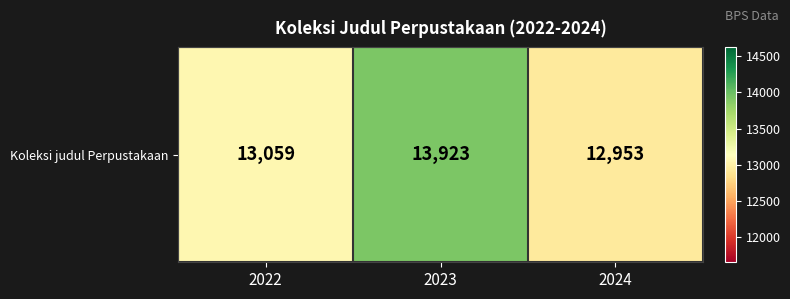

Where is the data nearest to the value 13438?

2022